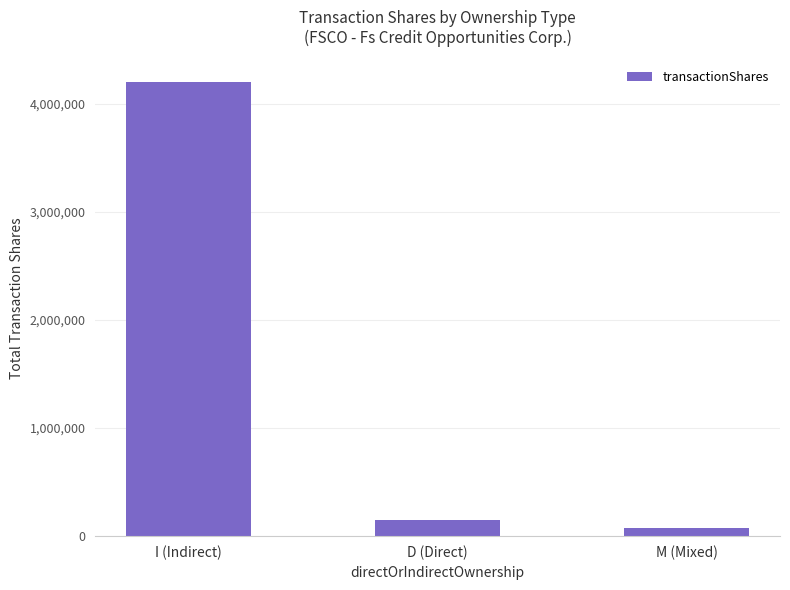

At which label is the value closest to 2135616?

D (Direct)